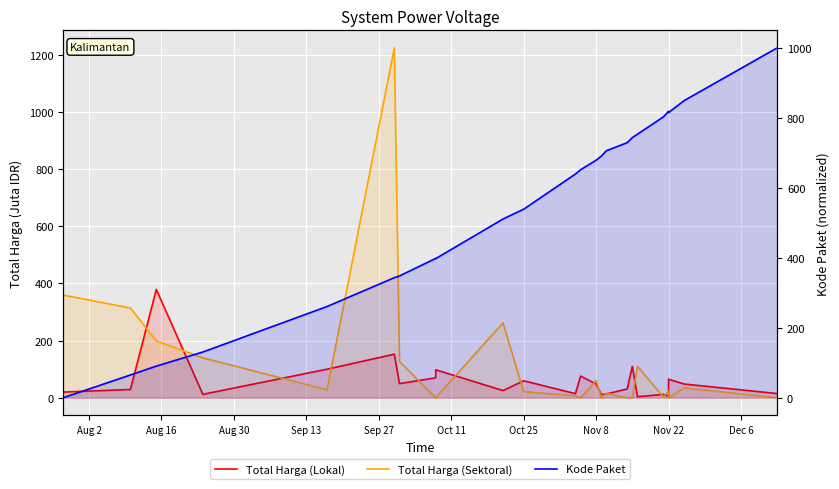

What is the spread (max minus min) of values at Nov 22?

813.4